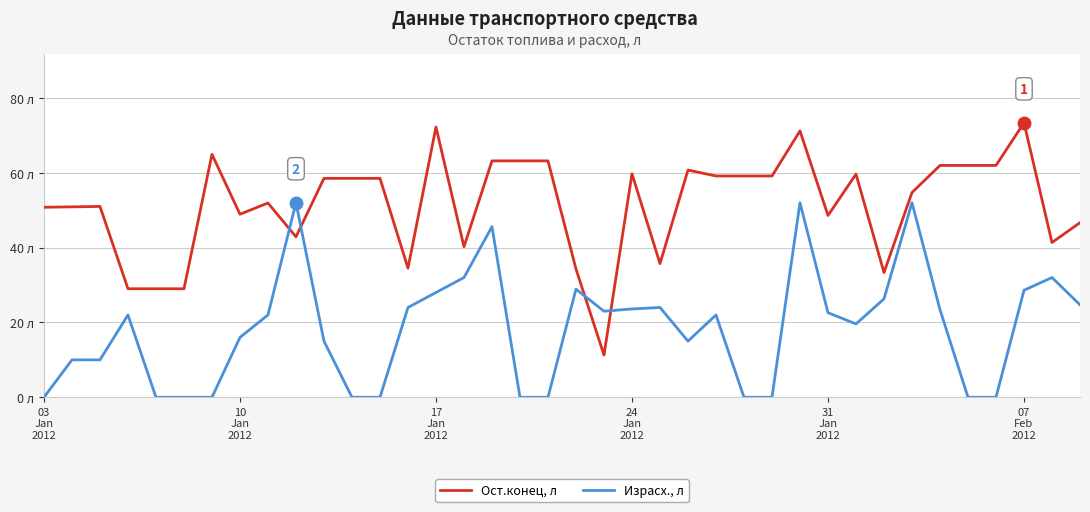

What are all the series names shown in the legend?

Ост.конец, л, Израсх., л